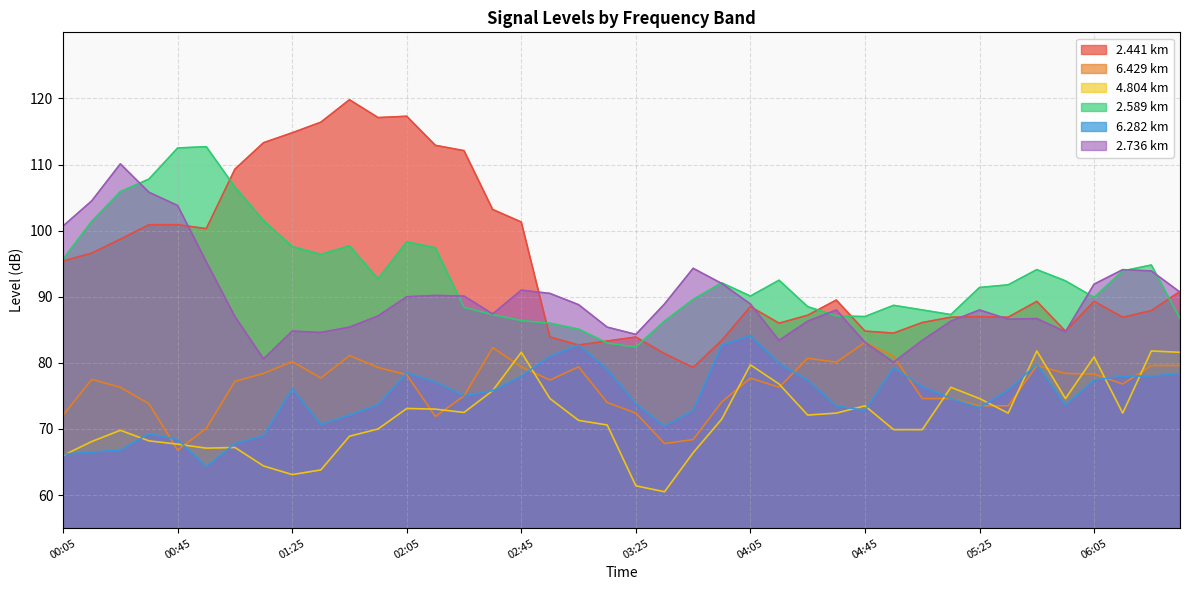

What is the greatest value displayed?

119.8